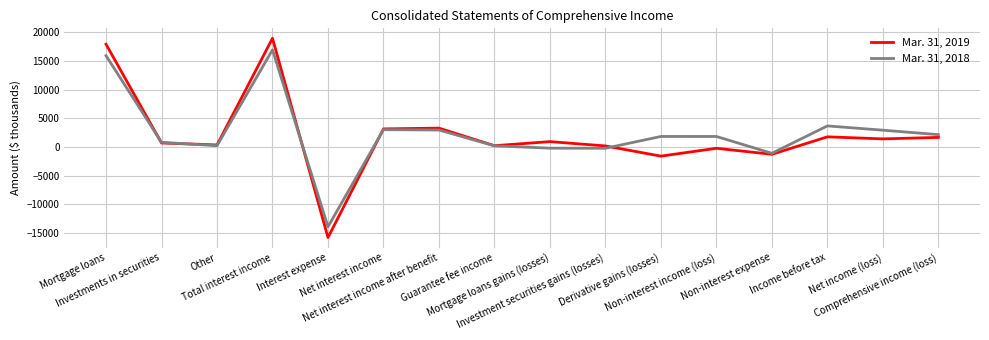

Which series has the largest total across all categories?

Mar. 31, 2018